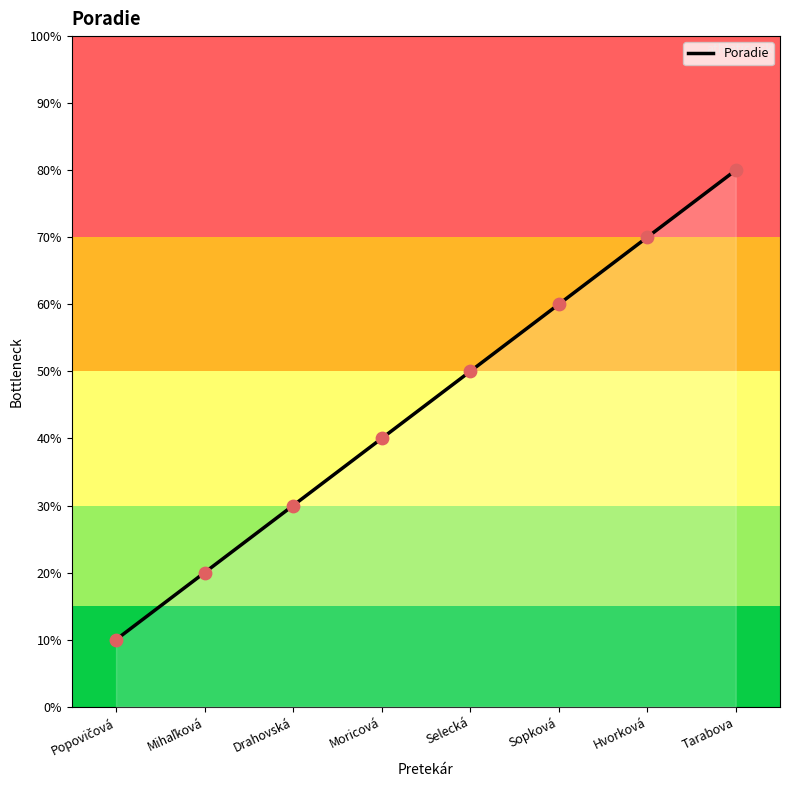

Does the chart have visible grid lines?

No